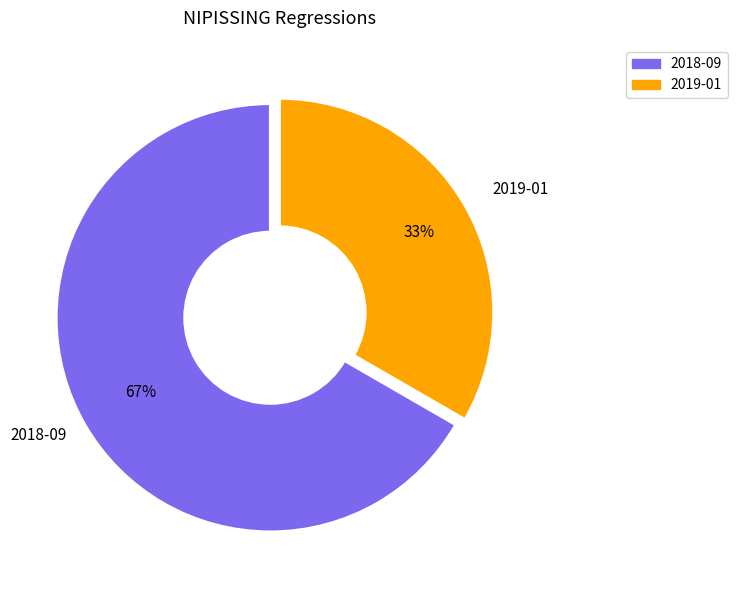

To the nearest percent, what portion does 2019-01 represent?

33%